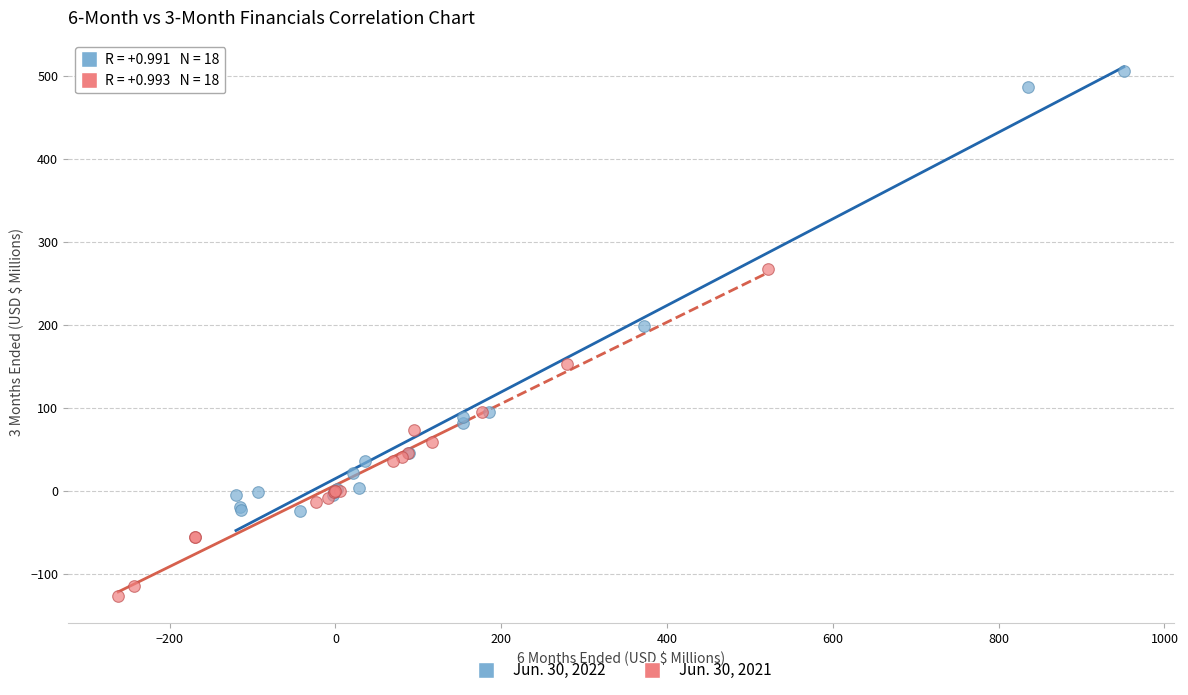

Which series reaches the minimum Y coordinate?

Jun. 30, 2021